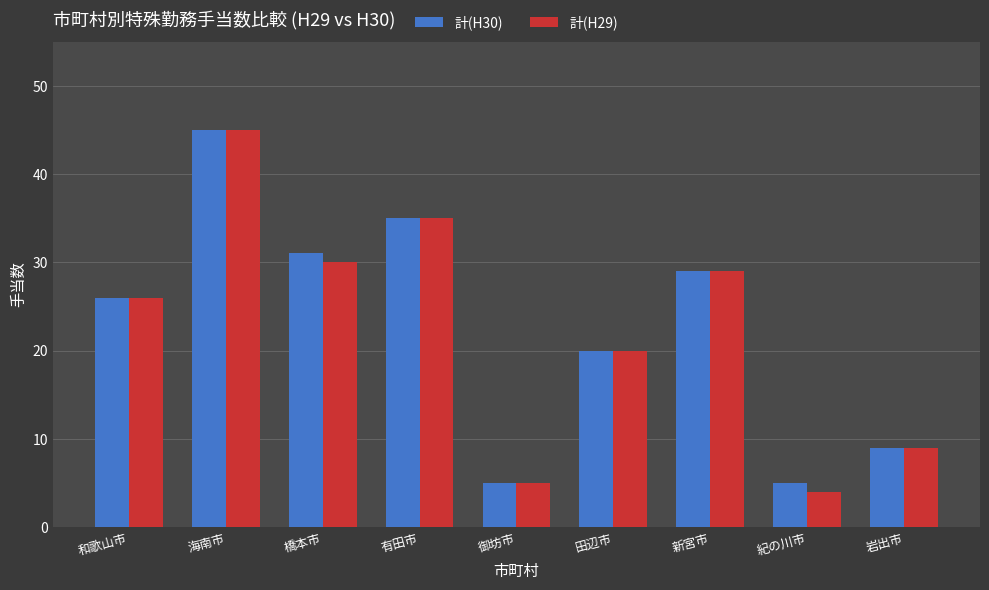

Is the value of 計(H30) at 有田市 greater than the value of 計(H29) at 和歌山市?

Yes